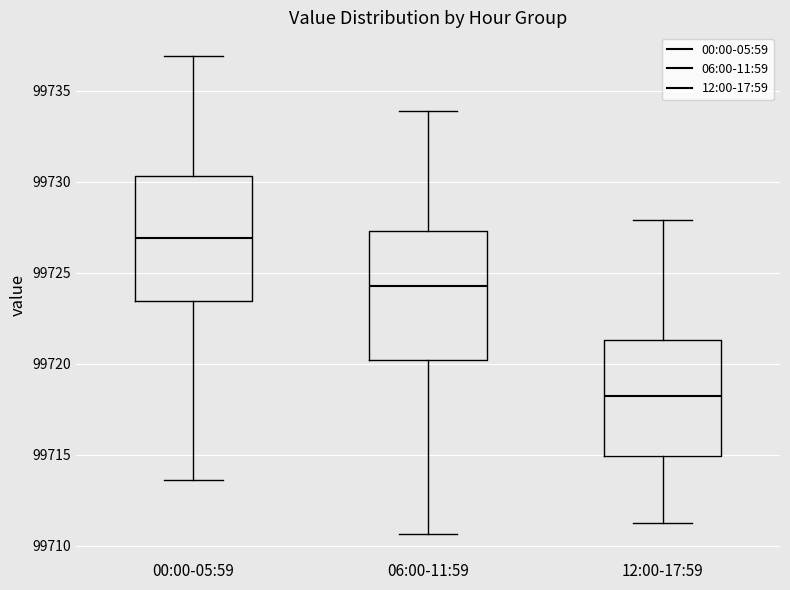

Which box's median line is the highest?

00:00-05:59